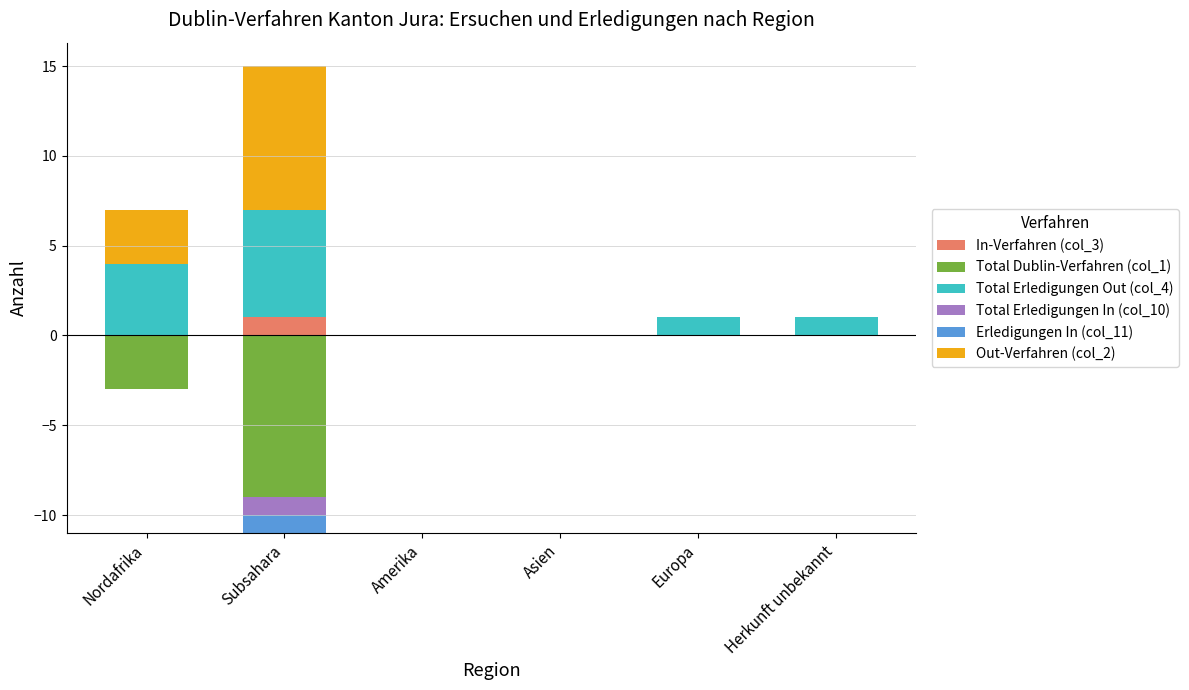

List the series in order of their peak value, highest first.

Out-Verfahren (col_2), Total Erledigungen Out (col_4), In-Verfahren (col_3), Total Dublin-Verfahren (col_1), Total Erledigungen In (col_10), Erledigungen In (col_11)